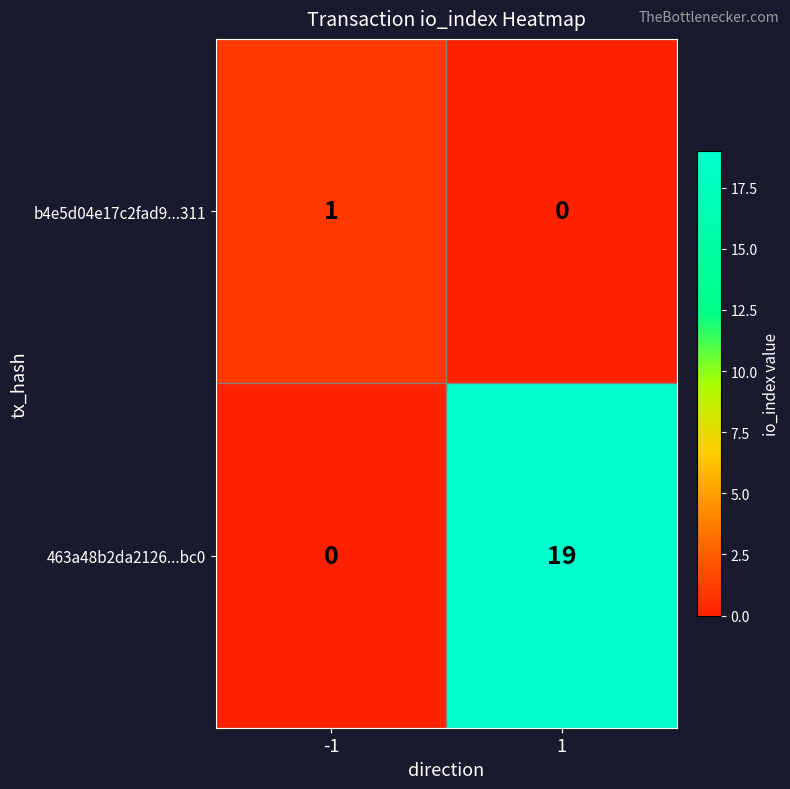

What is the difference between the maximum and minimum values in the 463a48b2da2126...bc0 series?

19